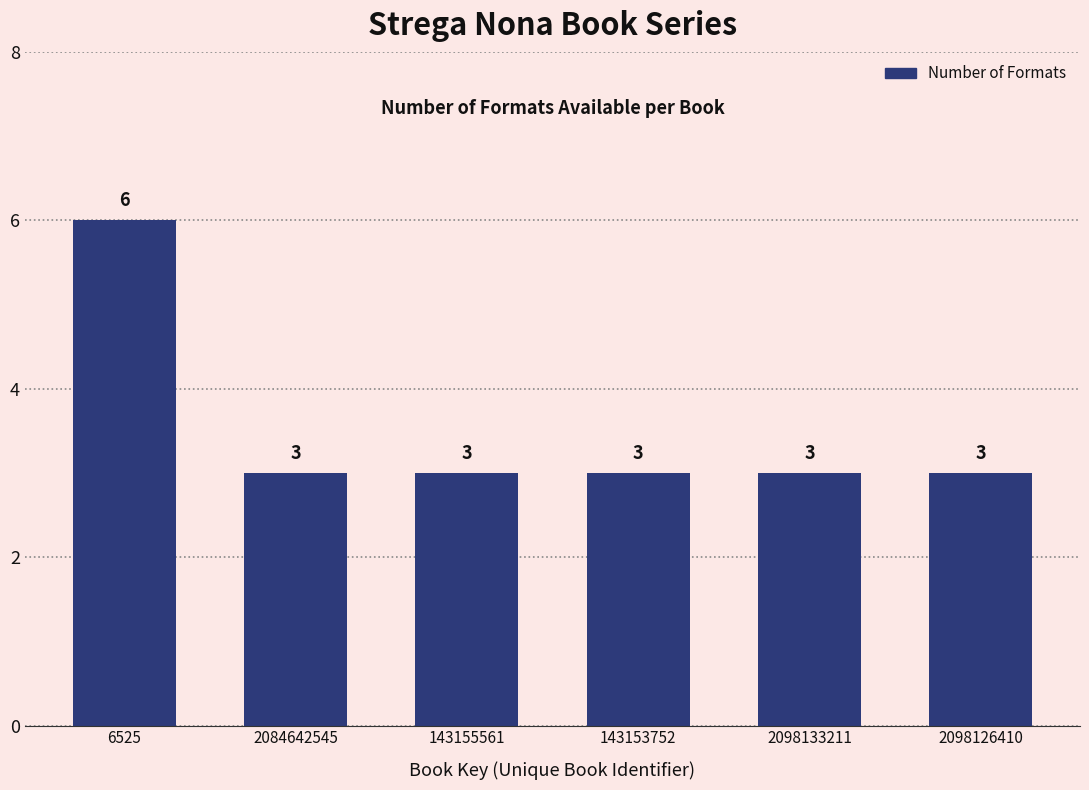

Reading left to right, what are all the values shown in this chart?

6	3	3	3	3	3